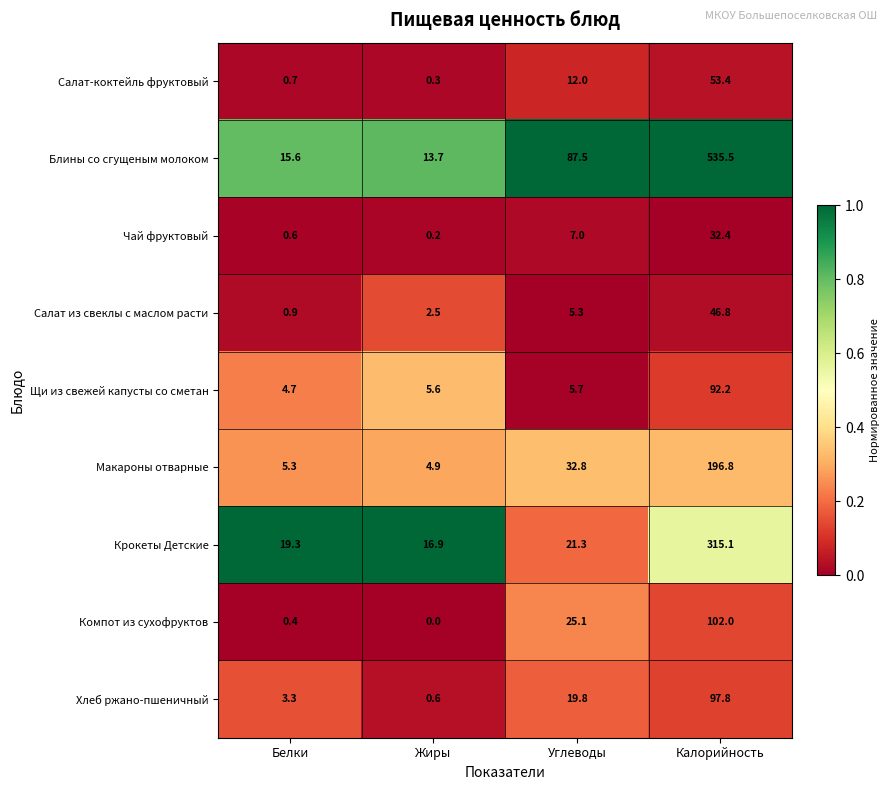

At which category is the sum across all series the highest?

Калорийность